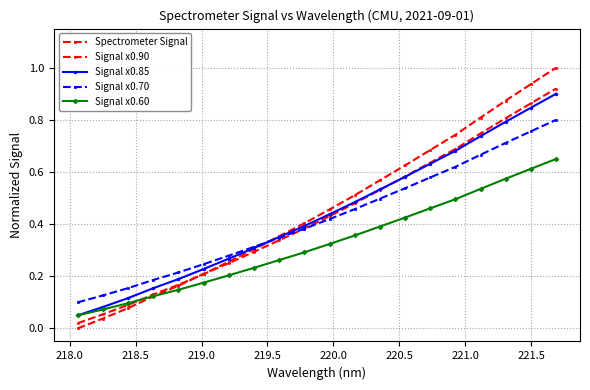

True or false: Signal x0.90 has more than 0 interior local peaks.

False